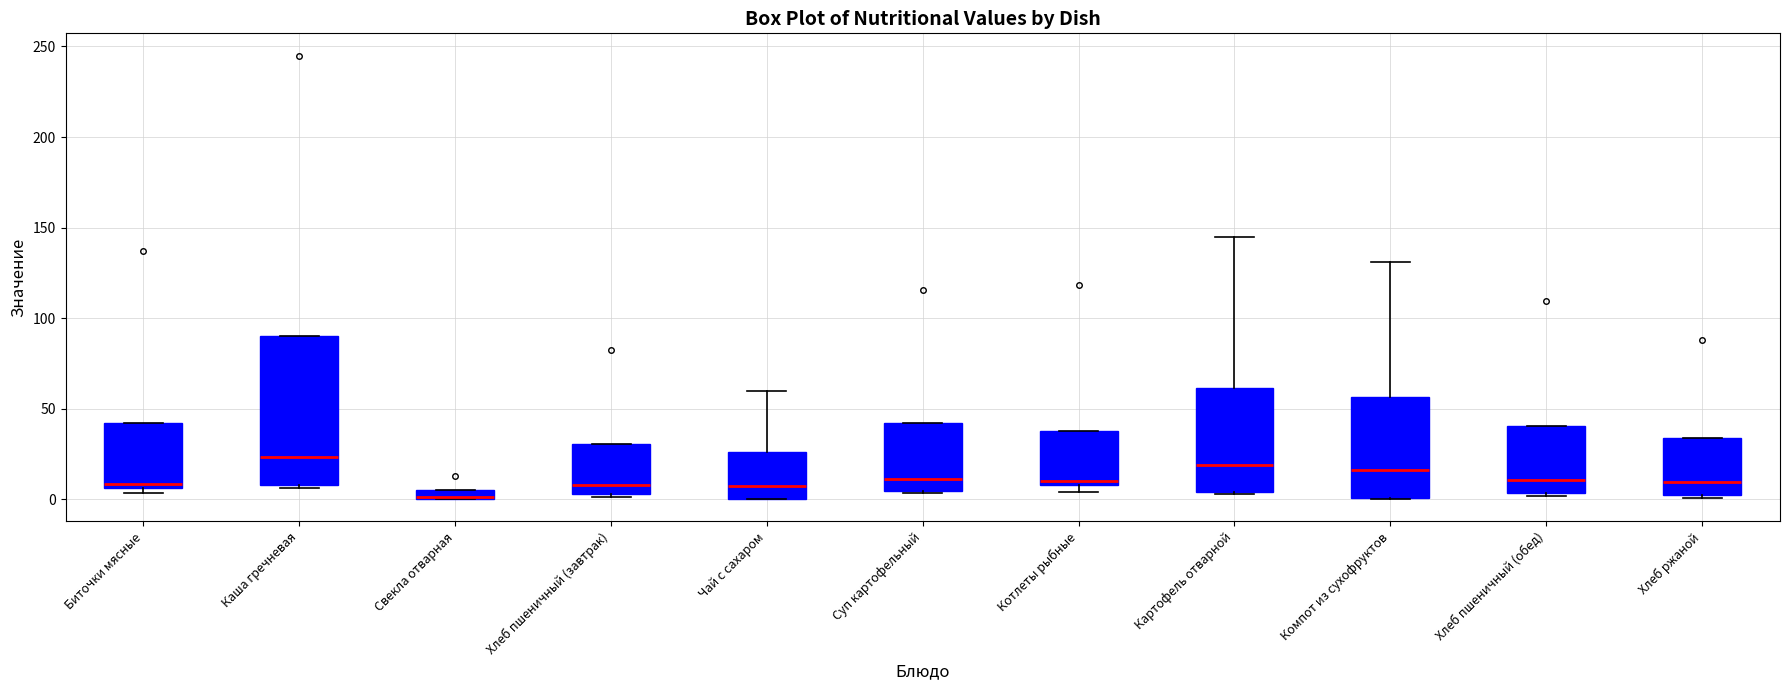

Comparing the boxes themselves (not the whiskers), which one is the tallest?

Каша гречневая